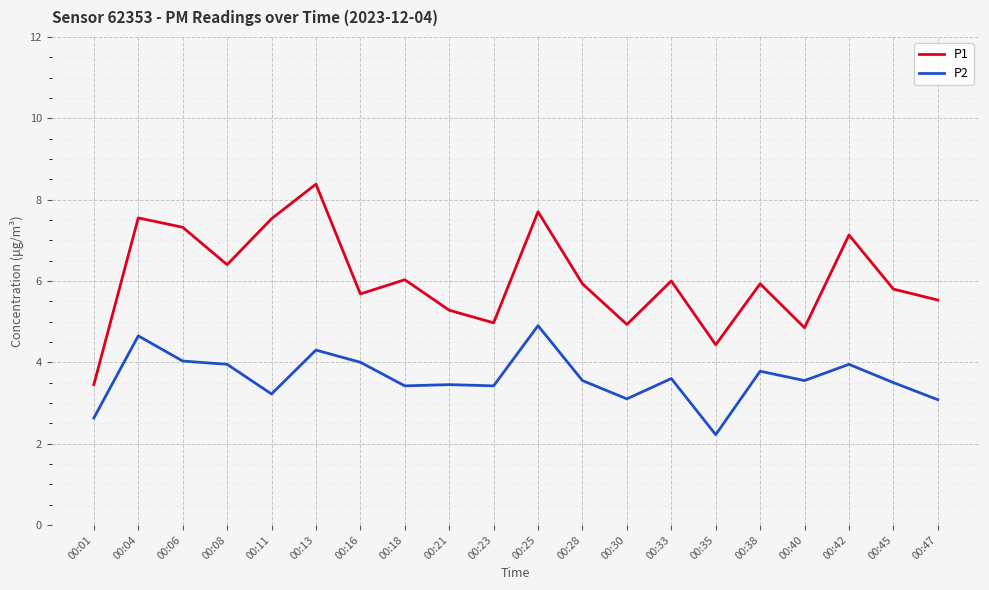

At which category does the chart reach its minimum across all series?

00:35